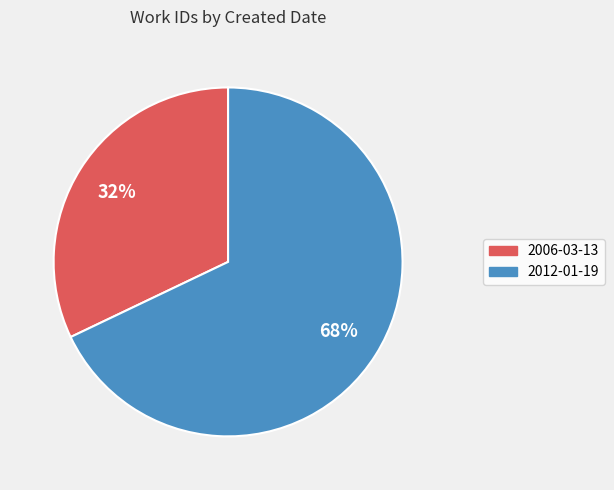

Which slice is the smallest?

2006-03-13